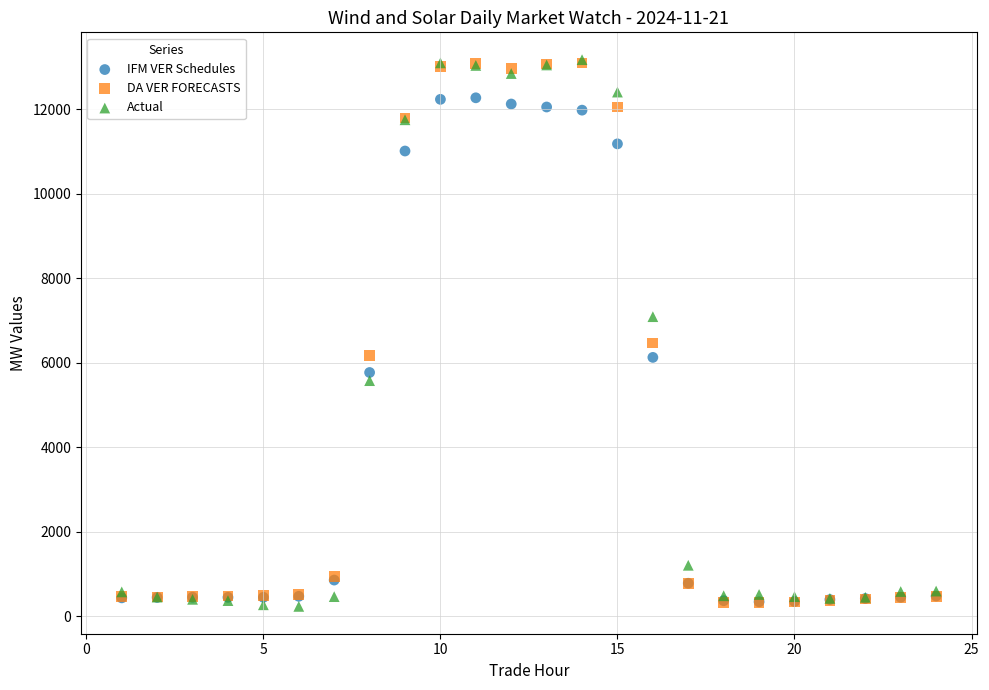

Across all series, what Y value is closest to 6705?

6466.5